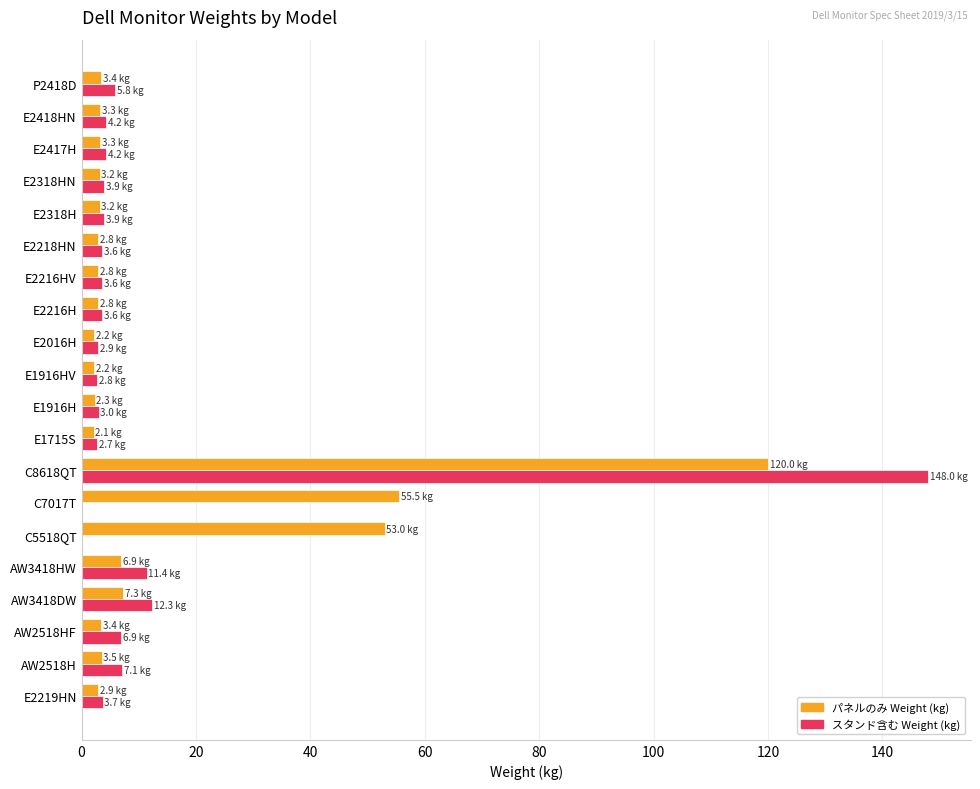

What is the total value across all series at C5518QT?

53.0